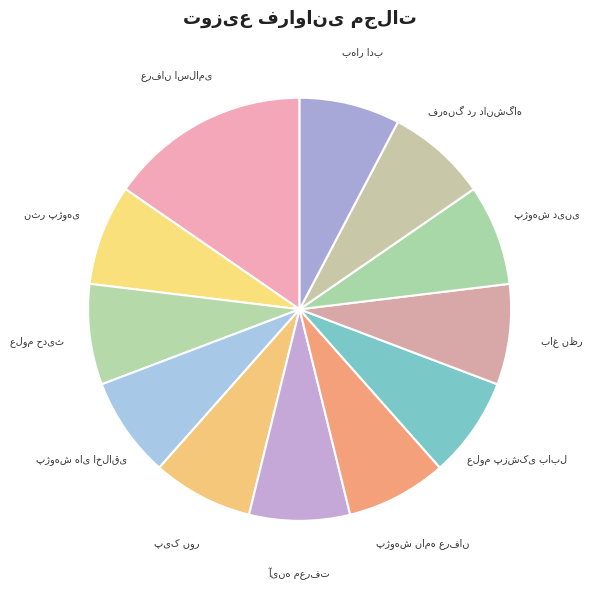

Is there any slice that represents more than half of the pie?

No